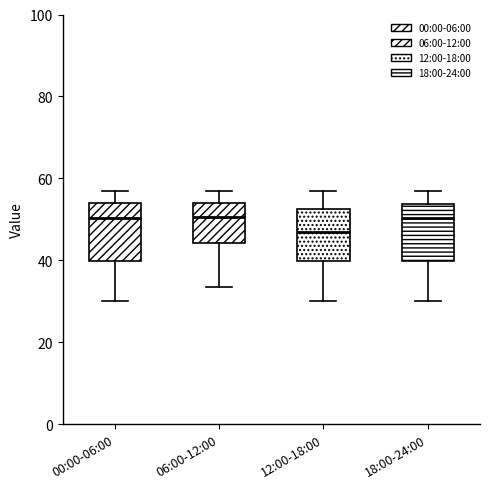

Reading left to right, transcribe this box plot: for each box, give where its median line is, the range the box spans, and where its two whiskers end, as read against the y-axis. The values are not printed on the chart, so give them approximately, as read against the axis.

00:00-06:00: median 50, box 40 to 54, whiskers 30 to 58
06:00-12:00: median 50, box 44 to 54, whiskers 34 to 58
12:00-18:00: median 46, box 40 to 52, whiskers 30 to 58
18:00-24:00: median 50, box 40 to 54, whiskers 30 to 58